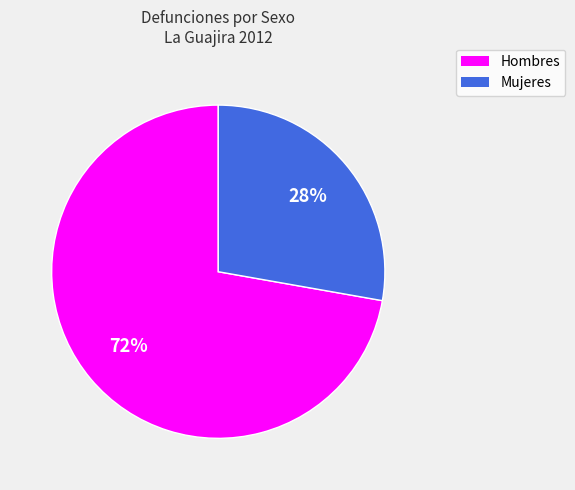

Which category has the smallest portion of the pie?

Mujeres